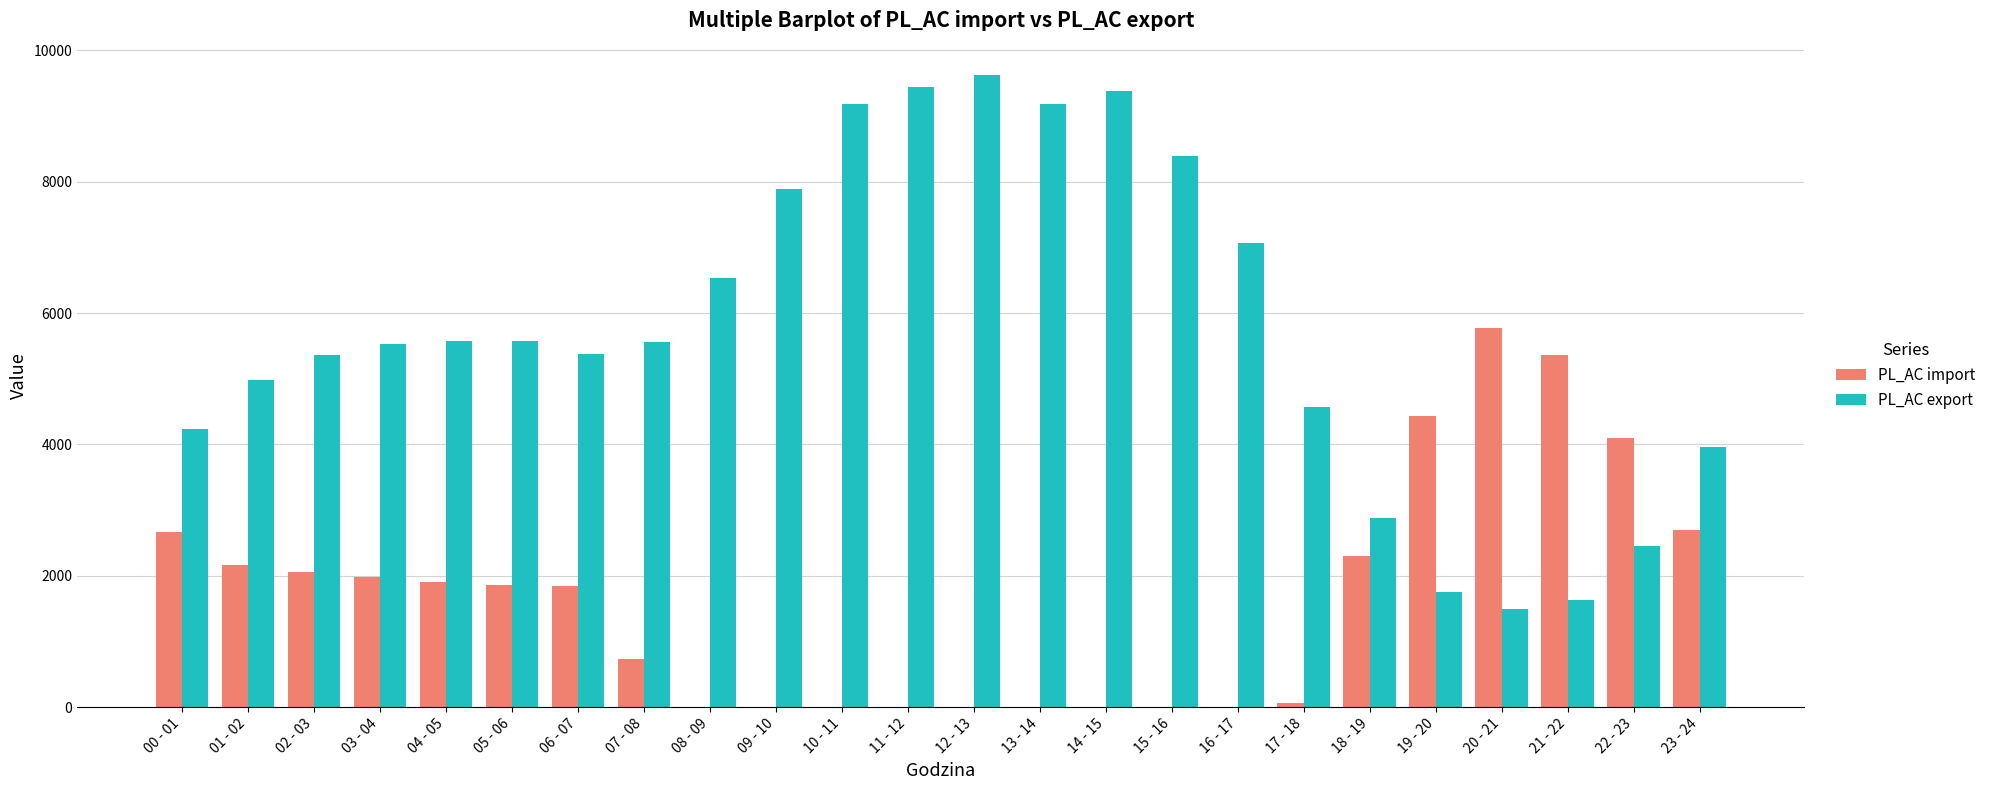

What are all the series names shown in the legend?

PL_AC import, PL_AC export